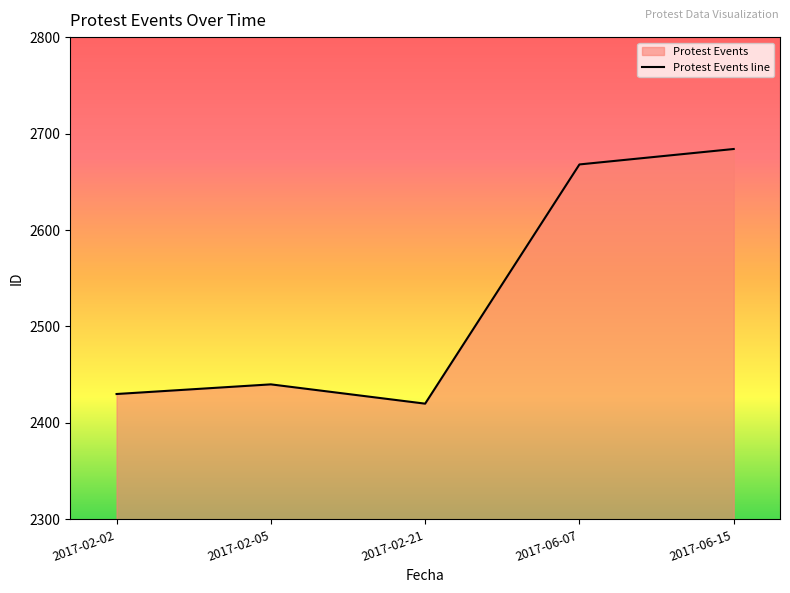

What is the sum of all values?

12642